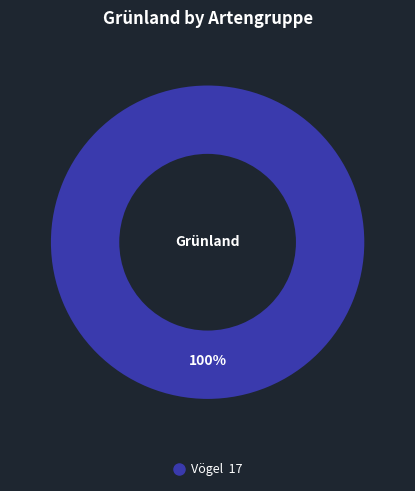

Is there any slice that represents more than half of the pie?

Yes